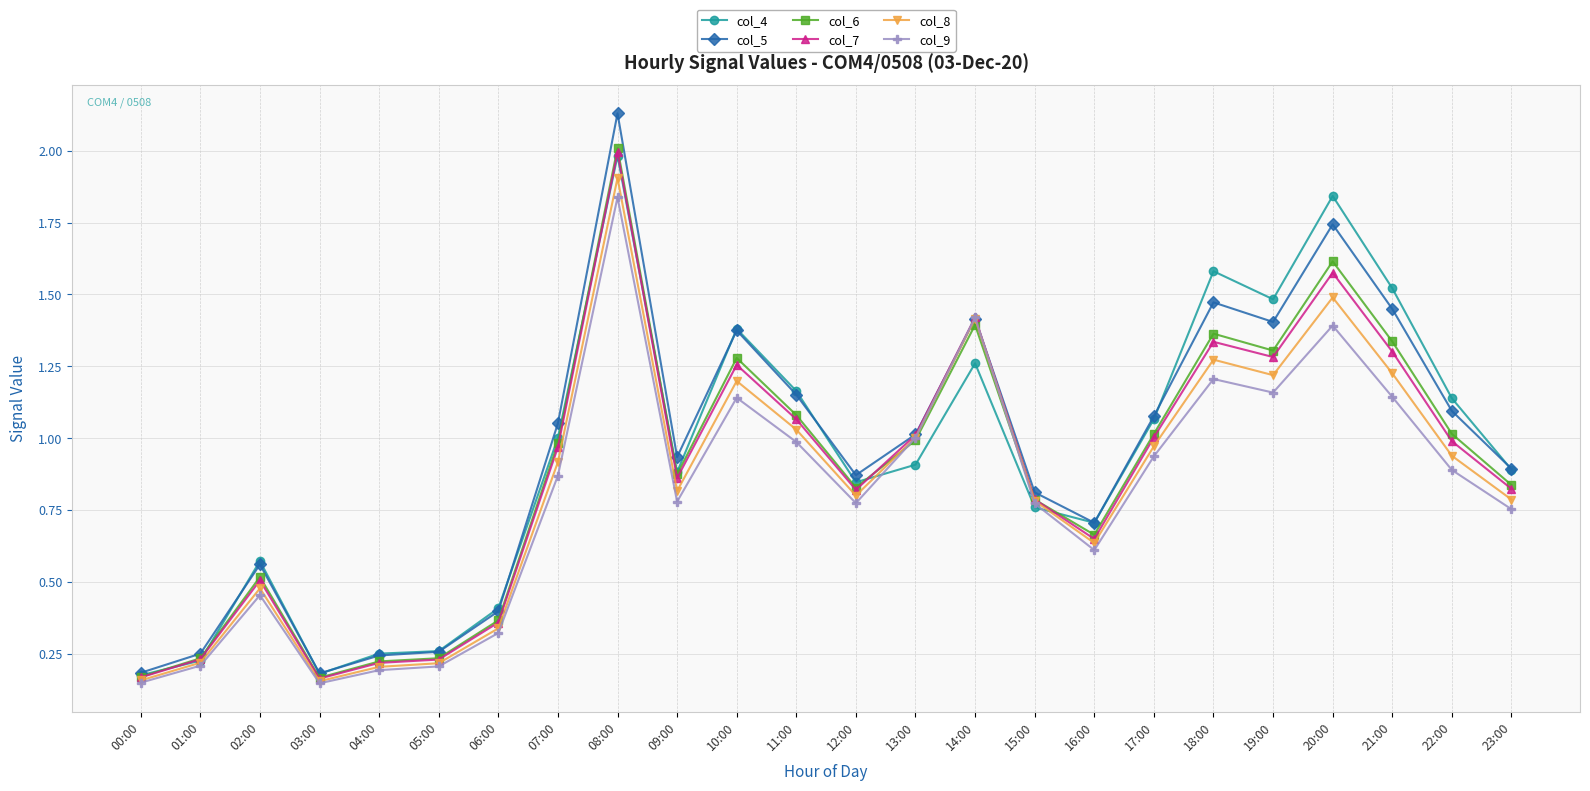

What is the label of the 10th point from the right?

14:00